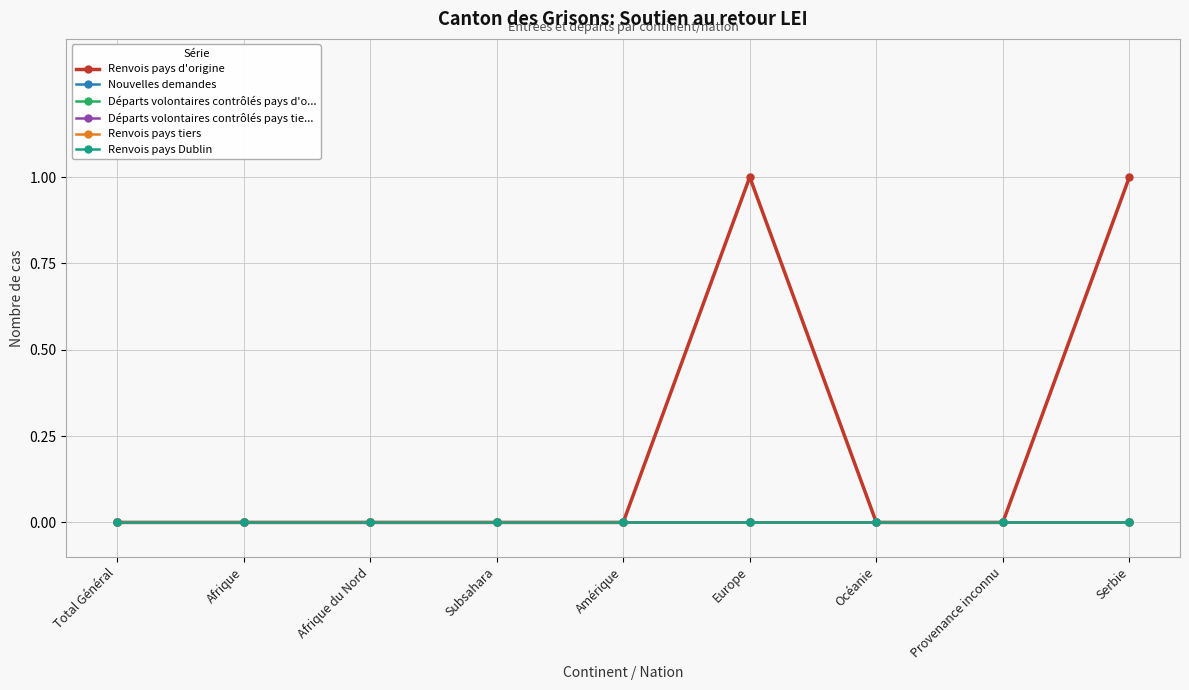

True or false: Renvois pays Dublin and Nouvelles demandes intersect in this chart.

False